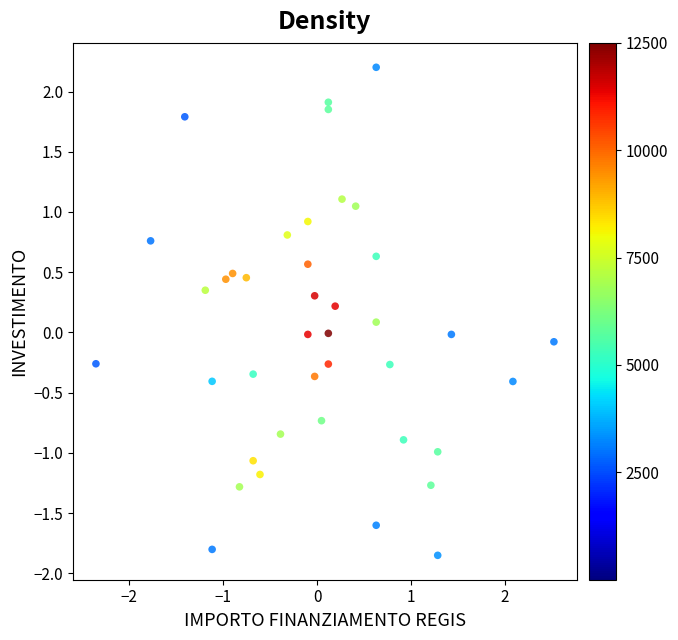

What is the range of X values (max minus min)?

4.9